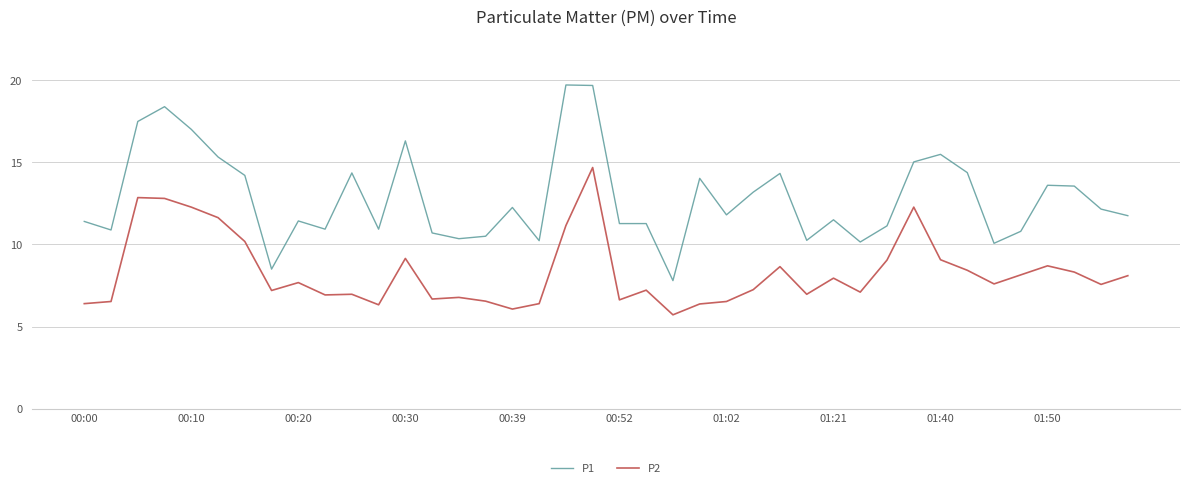

What are all the series names shown in the legend?

P1, P2